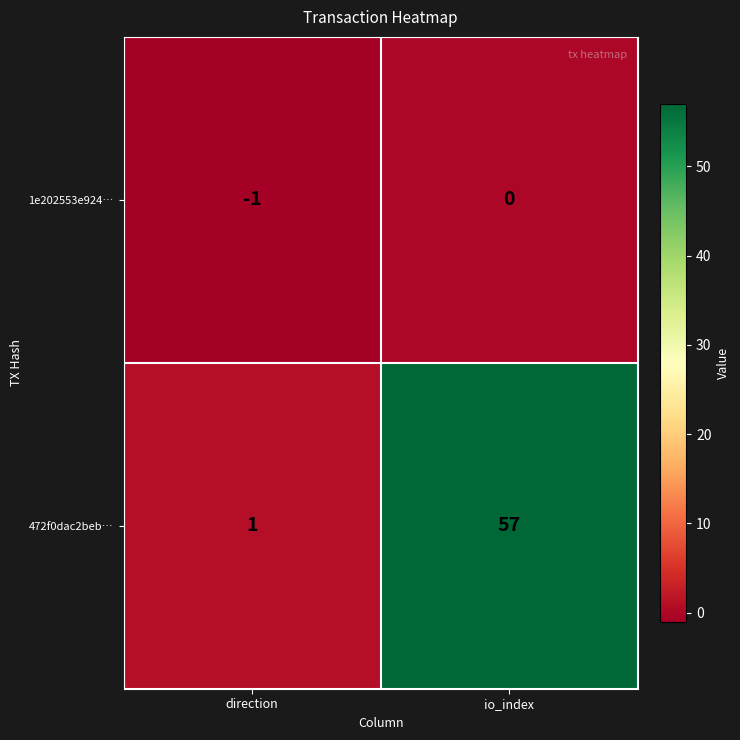

At which category is the sum across all series the highest?

io_index